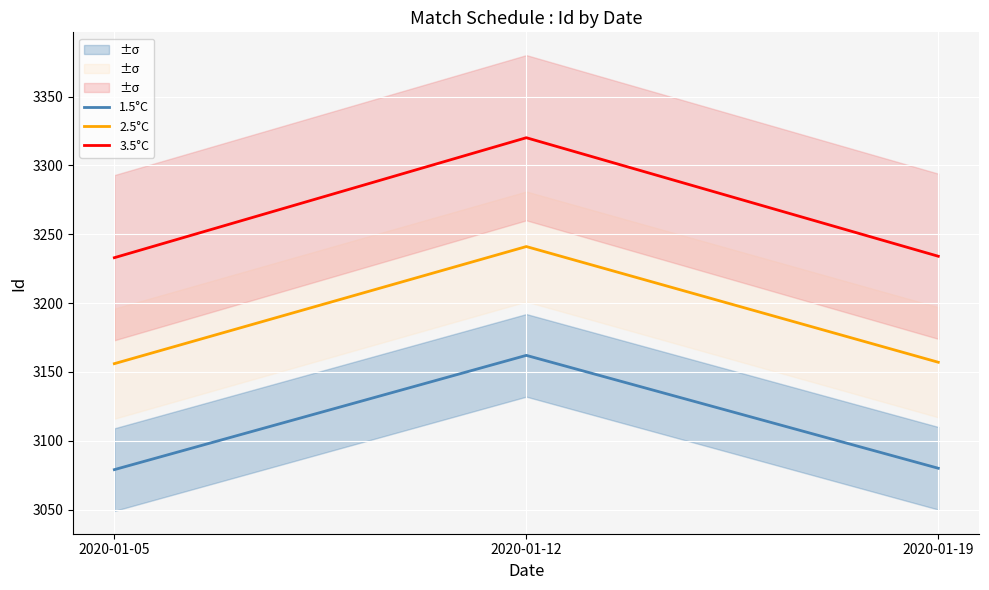

List the series in order of their peak value, lowest first.

1.5°C, 2.5°C, 3.5°C